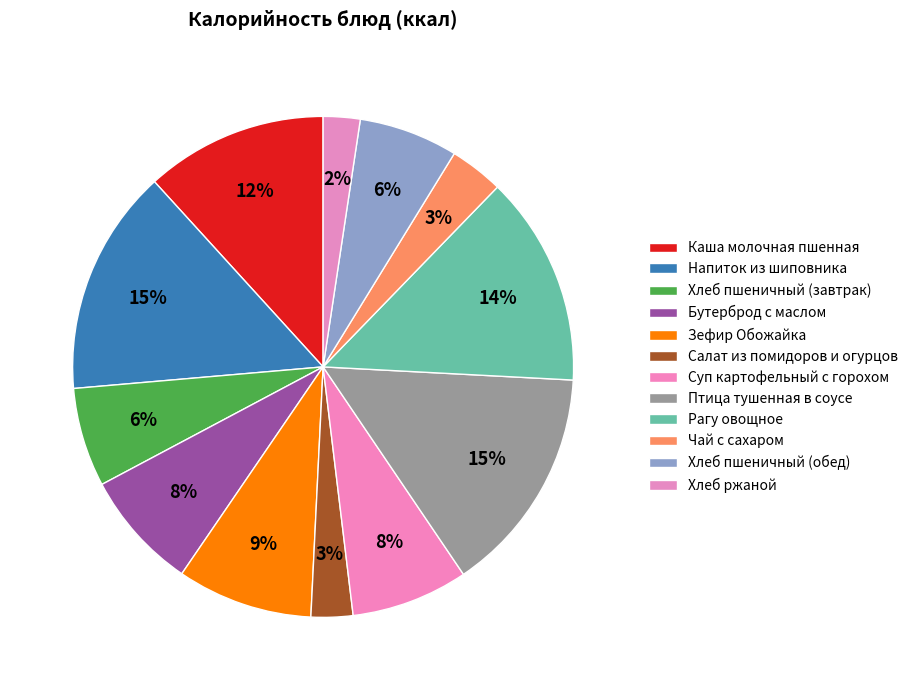

To the nearest percent, what portion does Бутерброд с маслом represent?

8%